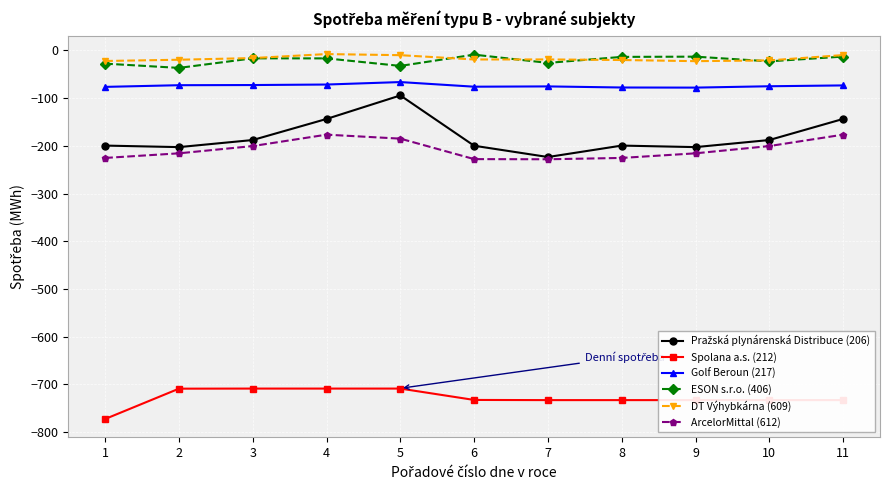

The value of Spolana a.s. (212) at 2 is -1069.9. True or false?

False